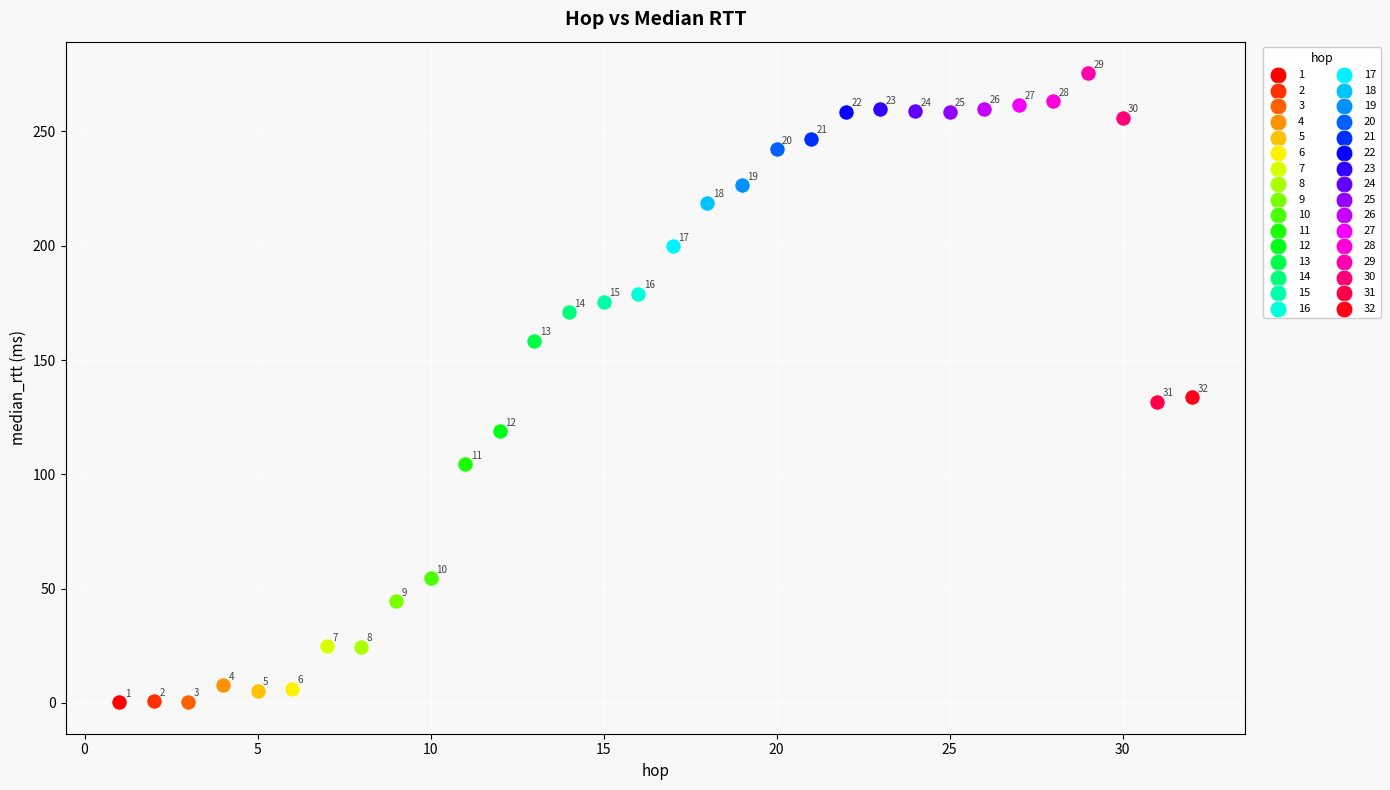

What are all the series names shown in the legend?

1, 2, 3, 4, 5, 6, 7, 8, 9, 10, 11, 12, 13, 14, 15, 16, 17, 18, 19, 20, 21, 22, 23, 24, 25, 26, 27, 28, 29, 30, 31, 32